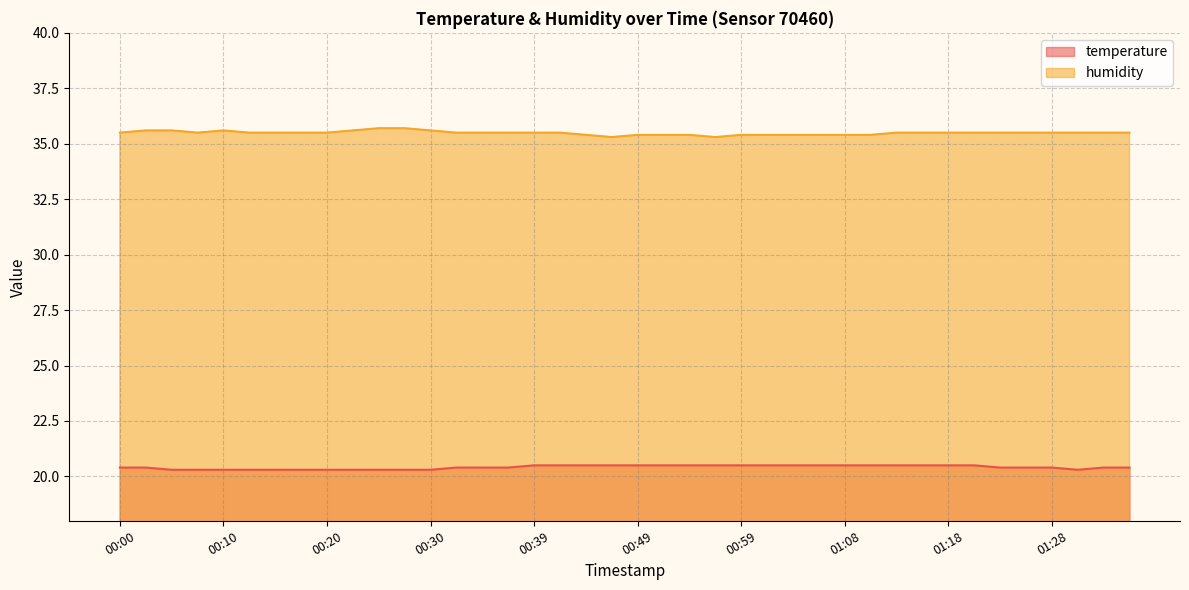

True or false: temperature and humidity cross at least once.

False